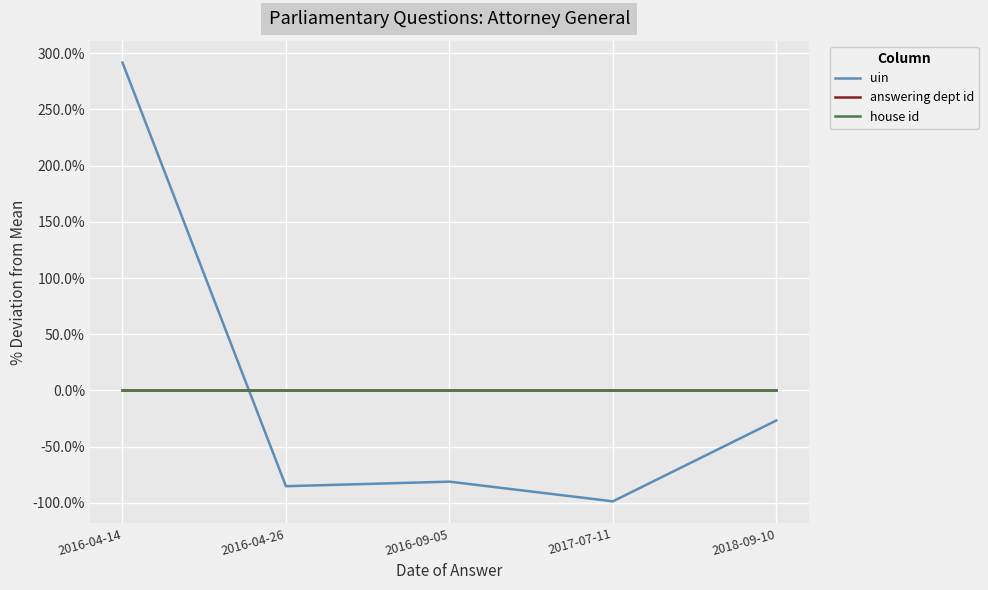

What is the total value across all series at 2017-07-11?

-98.6